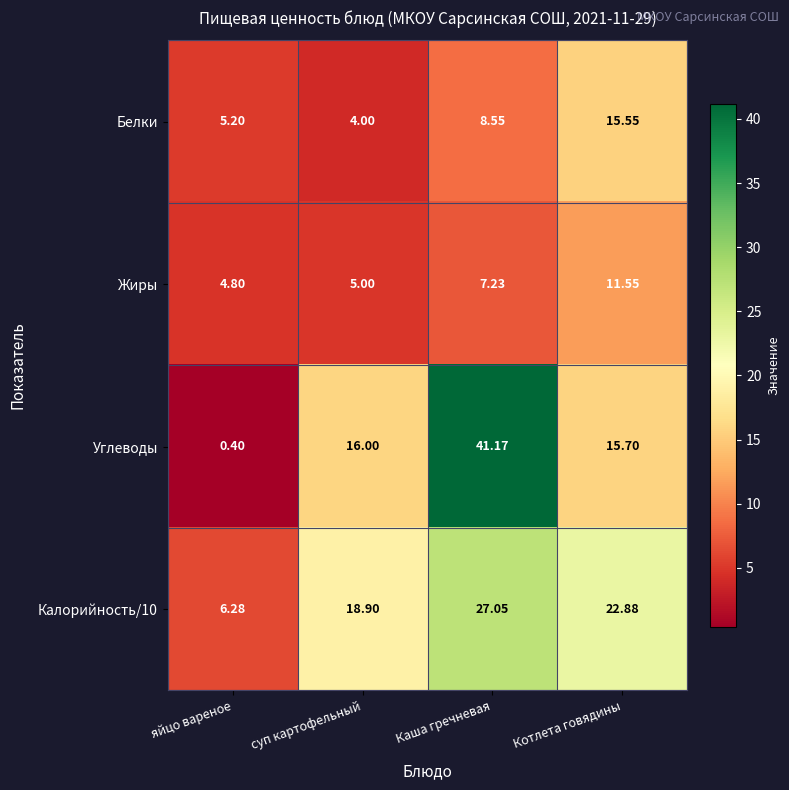

Is the value of Жиры at Каша гречневая greater than the value of Калорийность/10 at Каша гречневая?

No